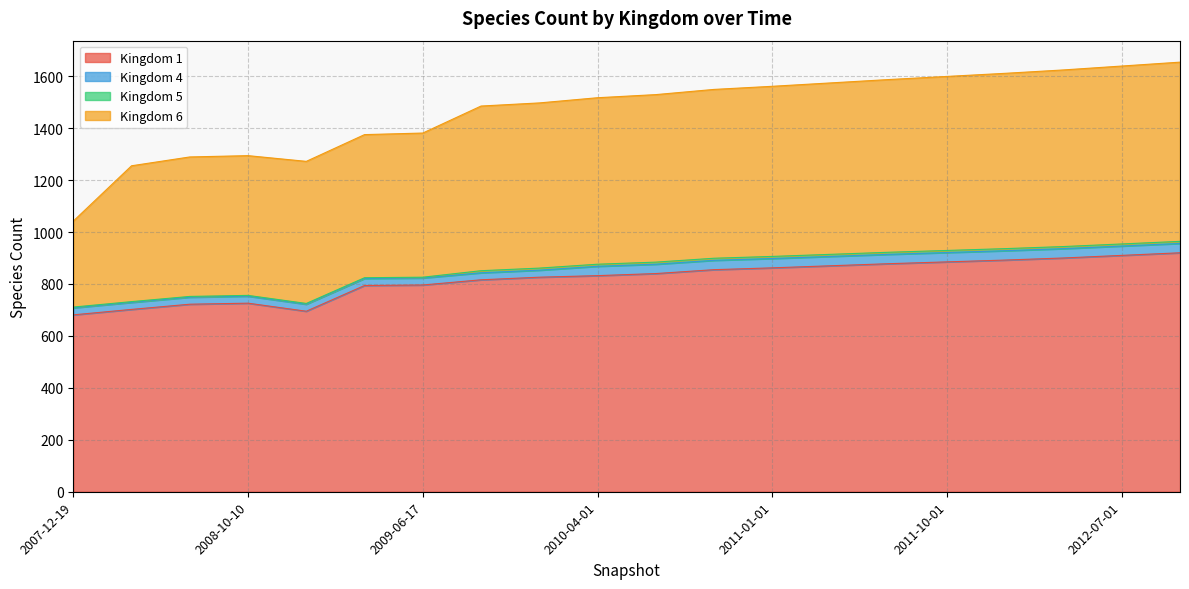

Which series has the largest total across all categories?

1